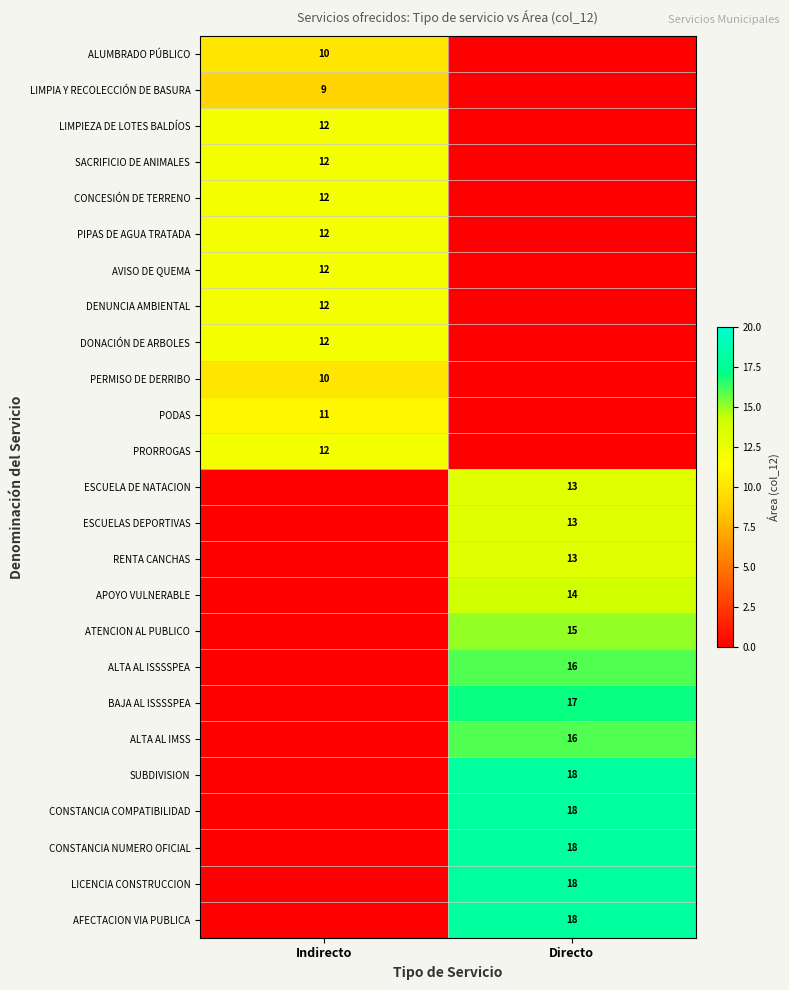

True or false: ALTA AL ISSSSPEA has a value of 4 at Directo.

False